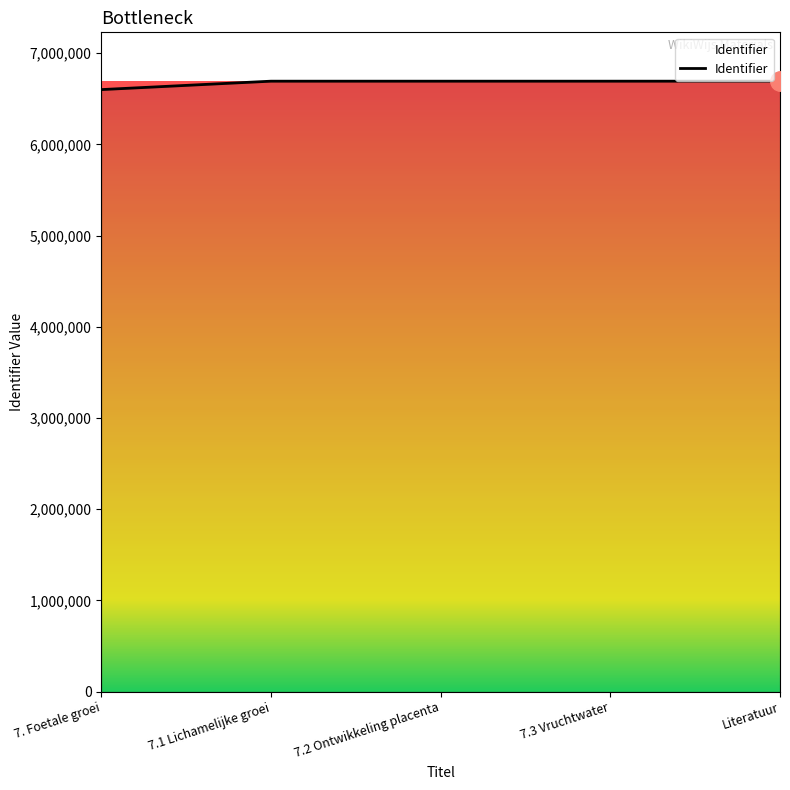

True or false: there are more than 2 points higher than both neighbors.

False